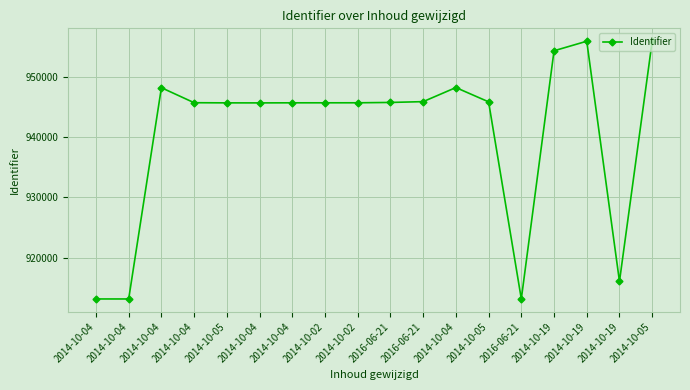

Where does the data first go above 945716?

2014-10-04